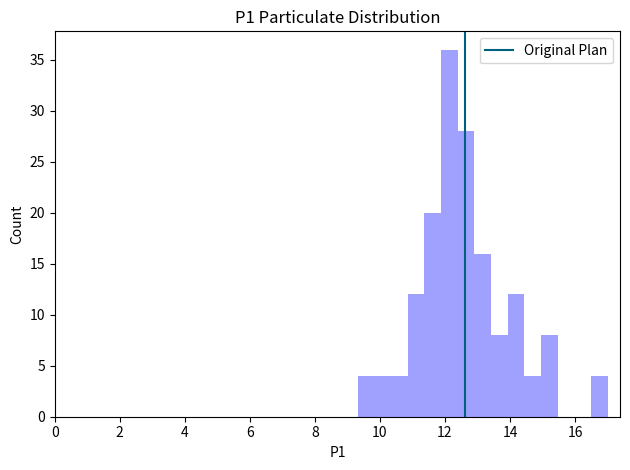

Read against the x-axis, roughly where is the centre of the tallest bar?

12.2